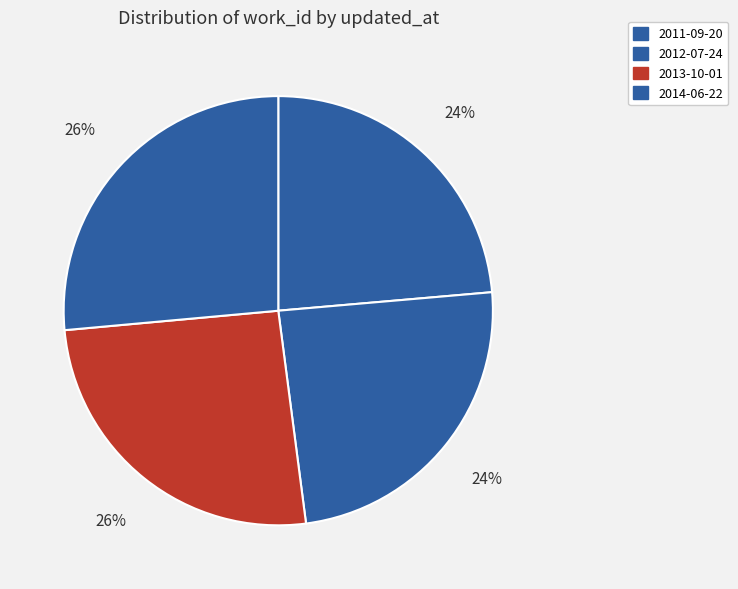

Which category has the biggest portion of the pie?

2014-06-22